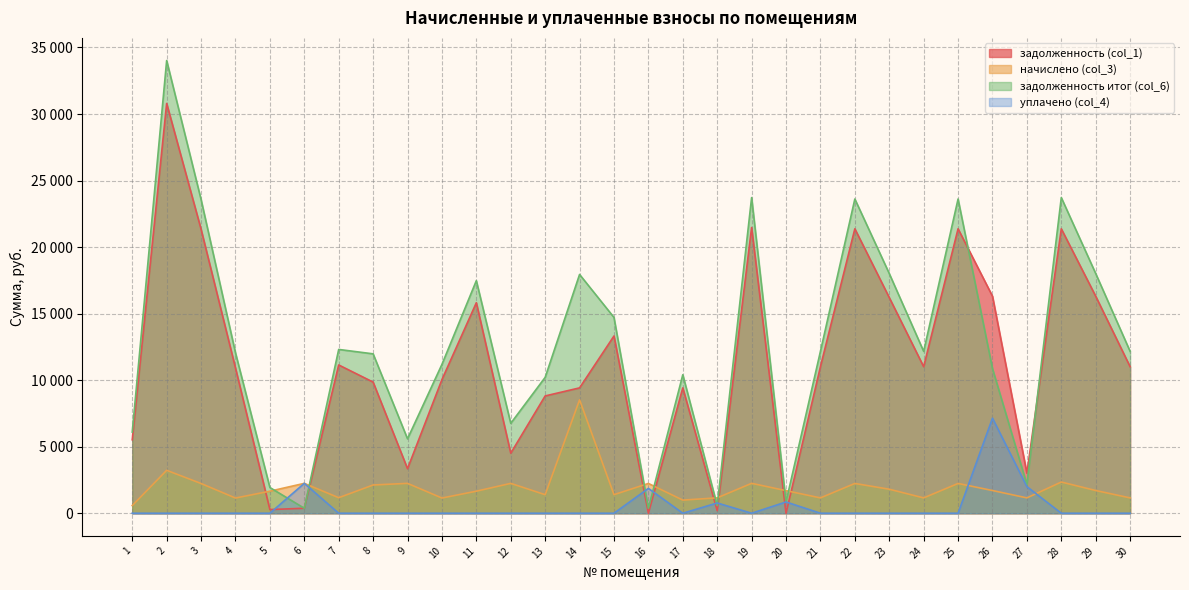

At which category is the sum across all series the highest?

2